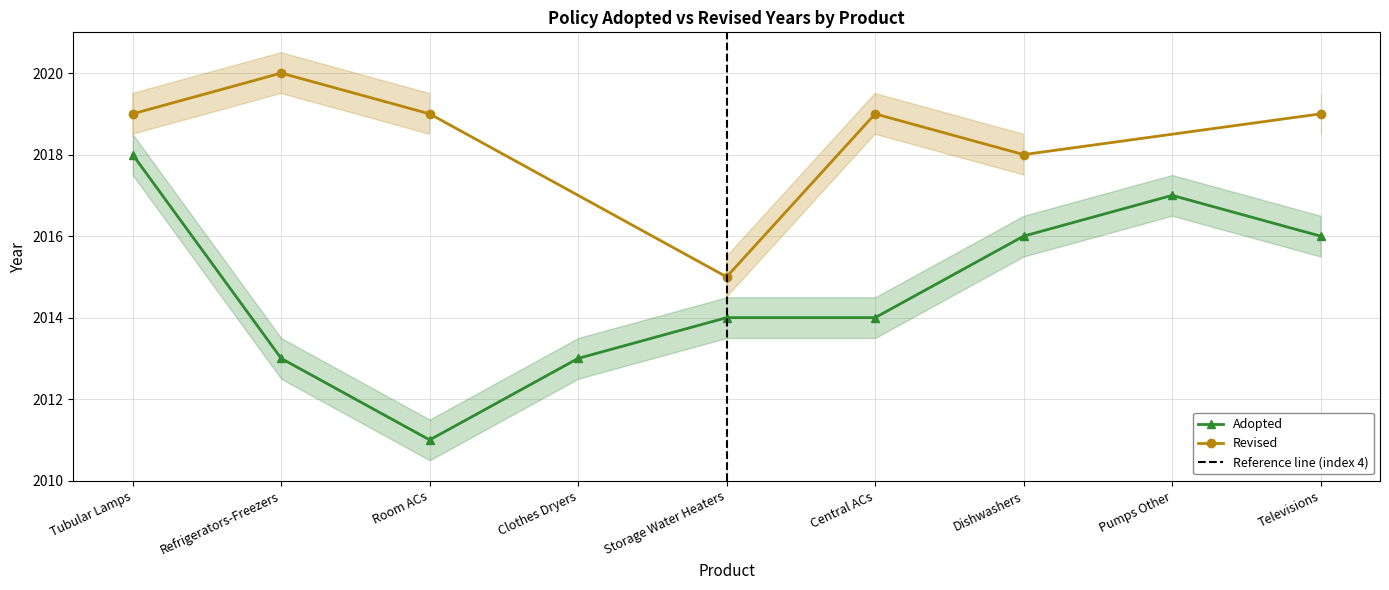

What is the minimum value for Adopted?

2011